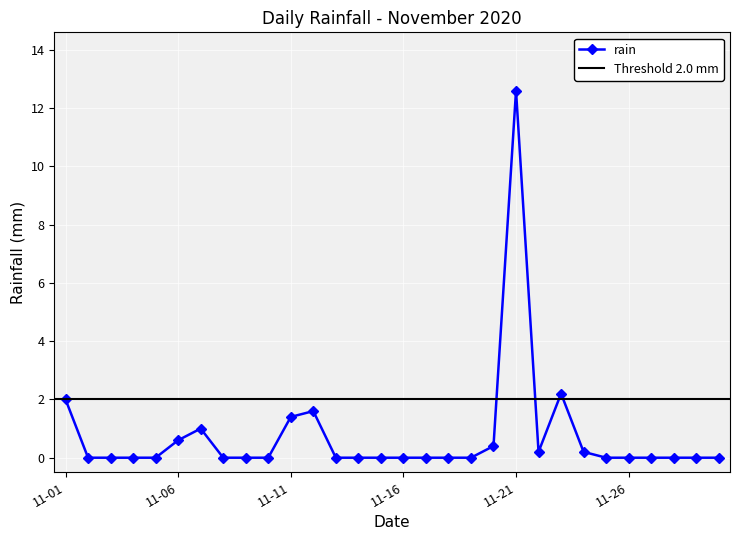

What is the maximum value for rain?

12.6